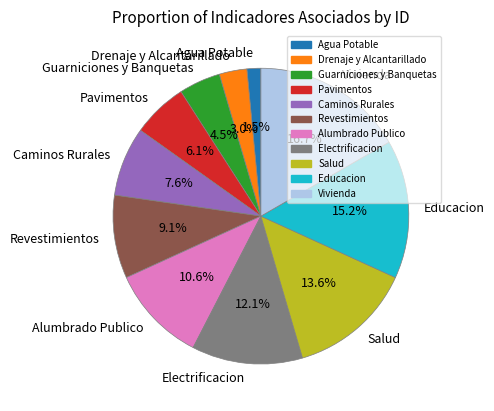

The Educacion slice represents 2% of the pie. True or false?

False